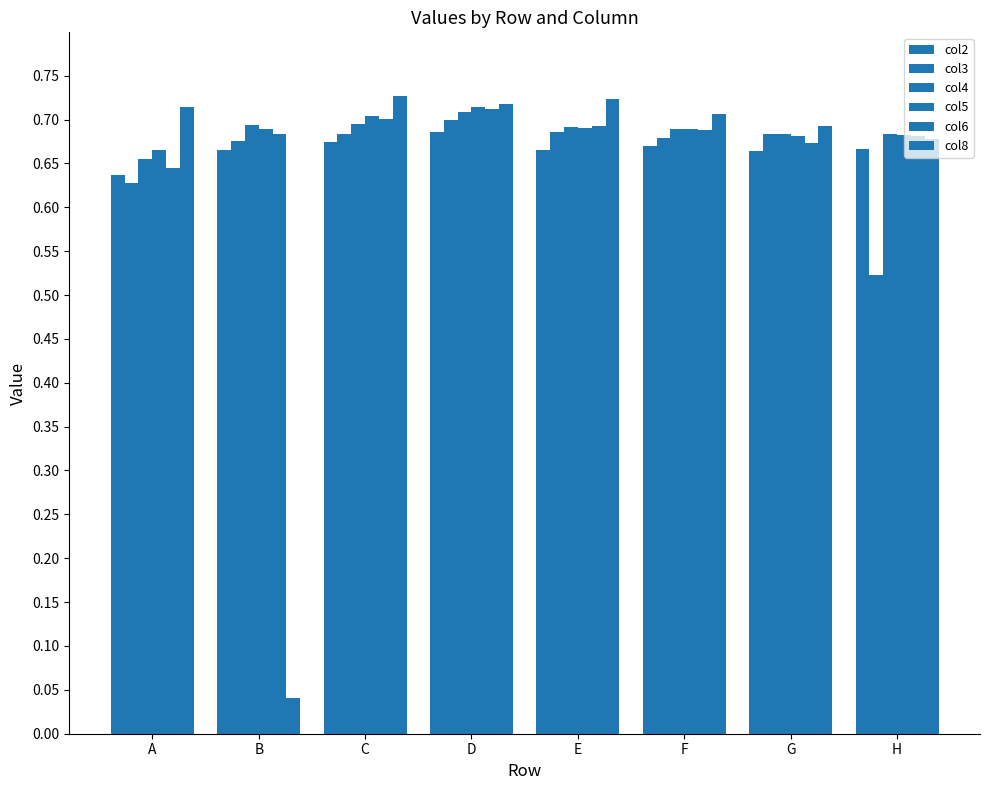

Count the number of categories in the chart.

8